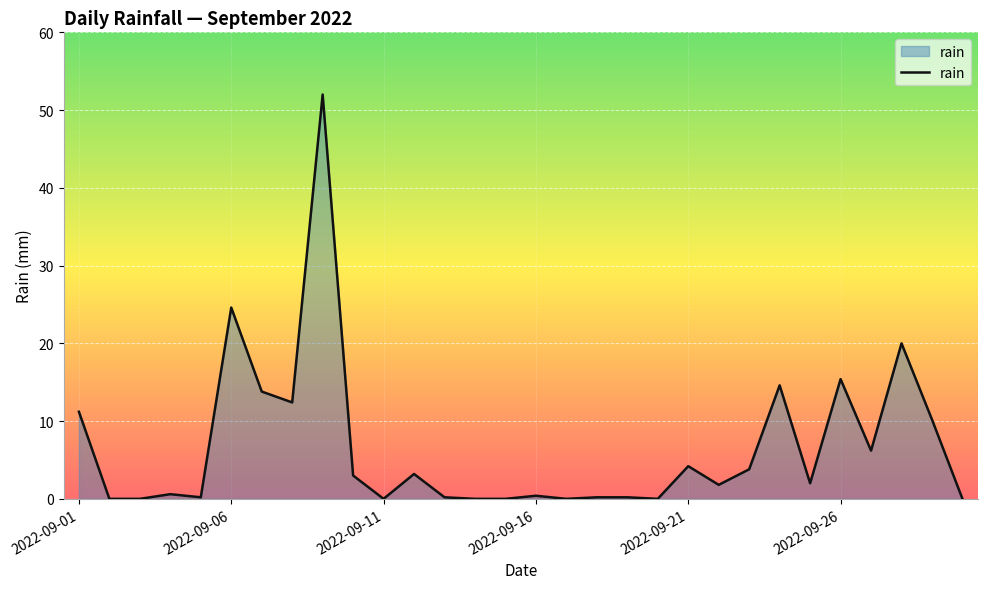

What is the maximum value shown in the chart?

52.0